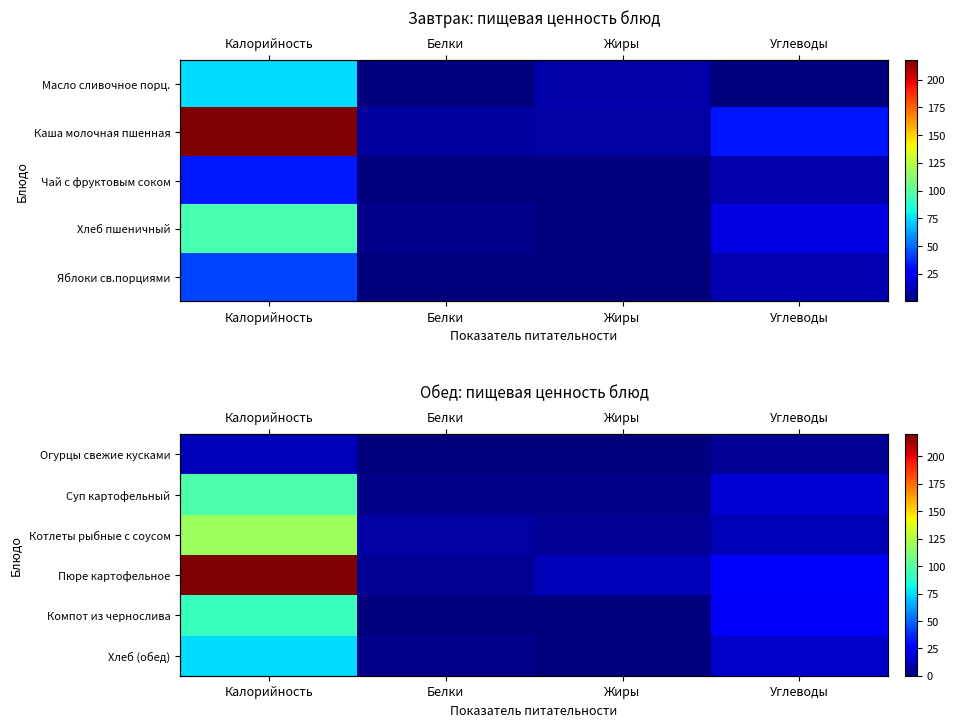

Where does the Суп картофельный series first go above 16?

Калорийность